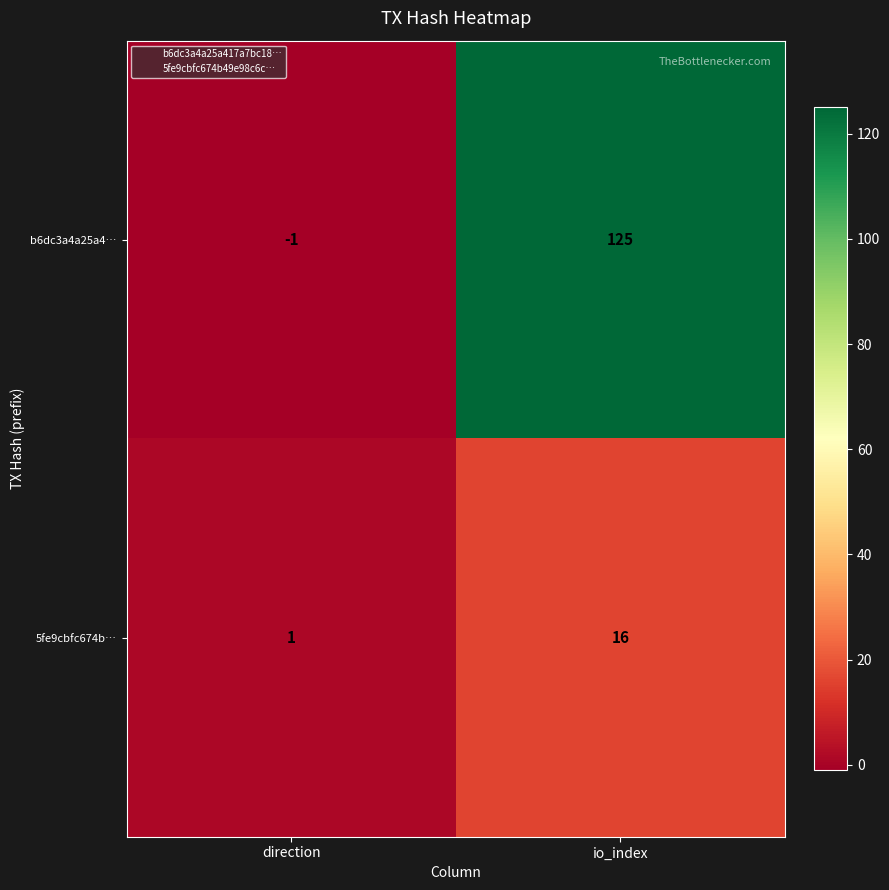

How many series are shown in this chart?

2